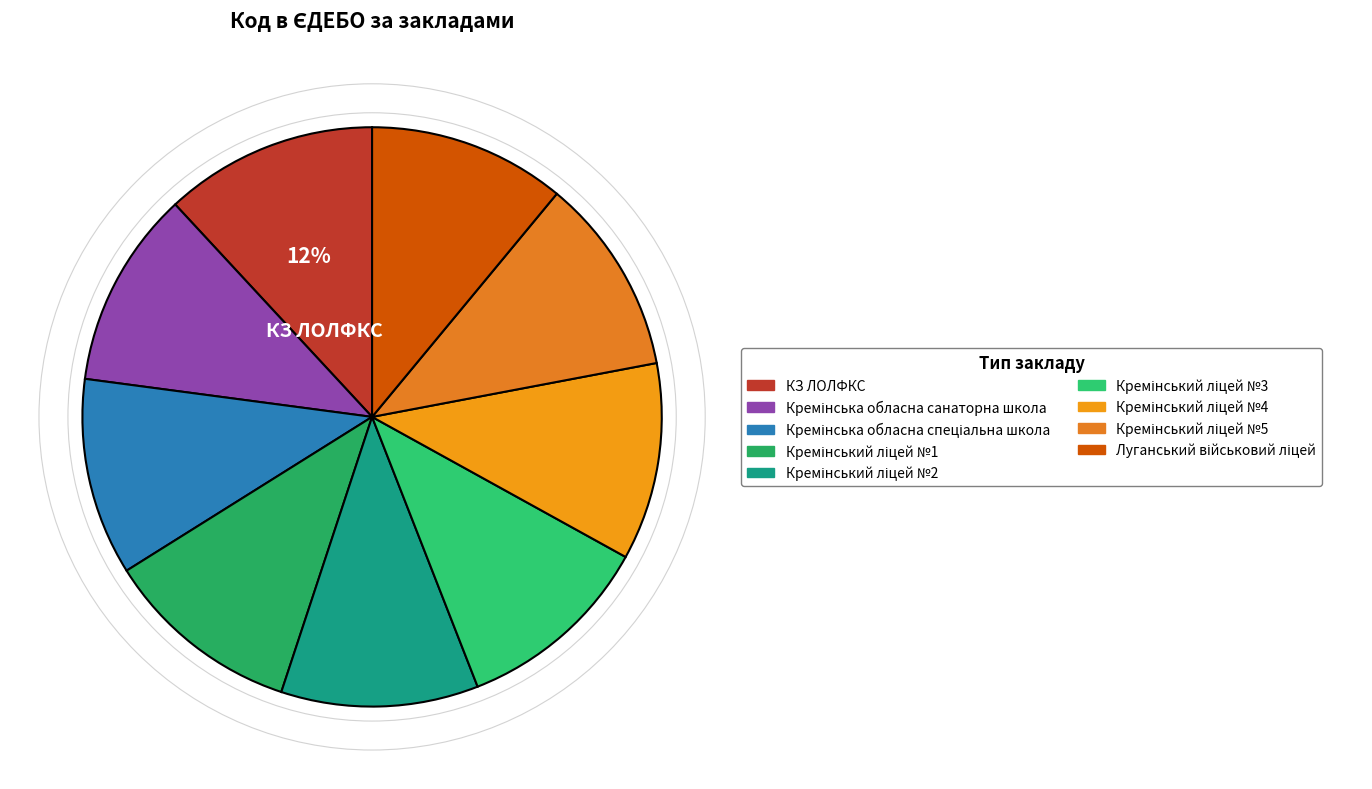

To the nearest percent, what percentage of the pie is Кремінський ліцей №1?

11%